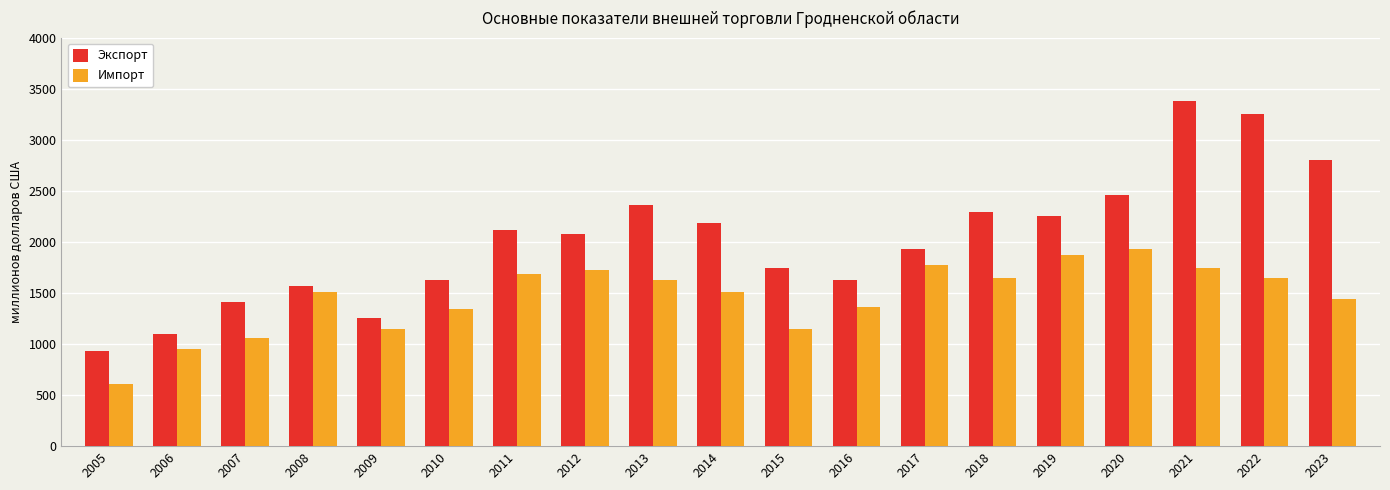

At how many categories does at least one series exceed 2721?

3